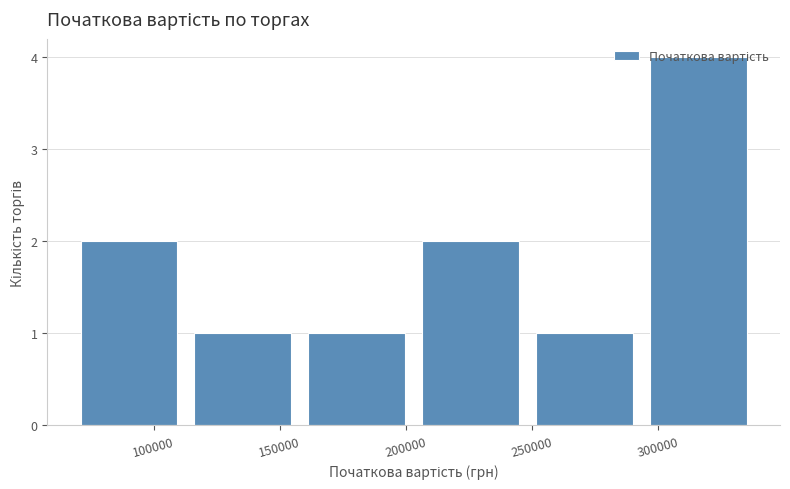

Which range on the x-axis has the tallest bar?

295000 to 340000